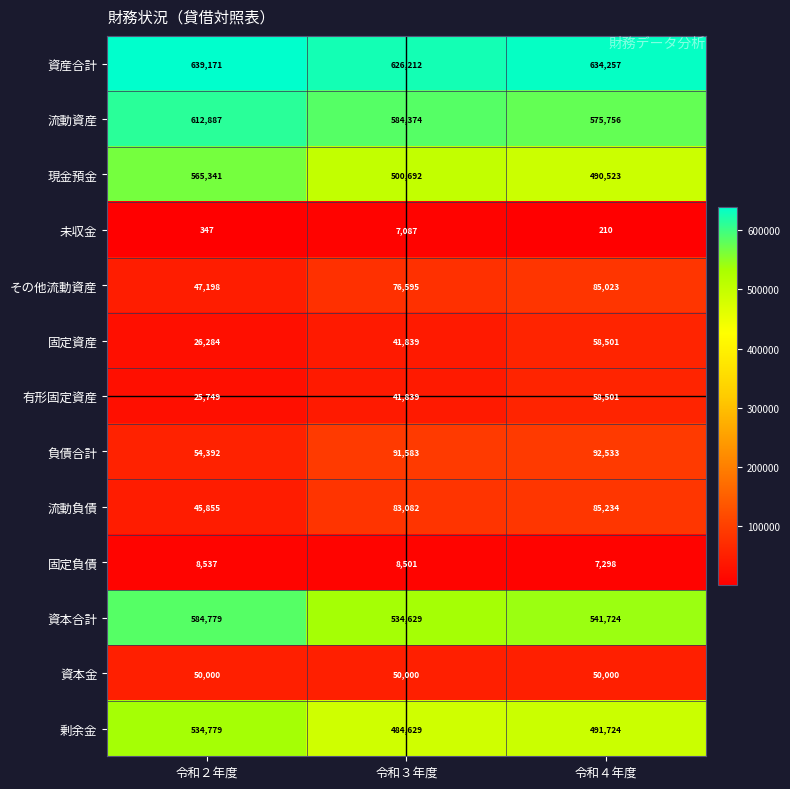

What is the difference between the highest and lowest values at 令和２年度?

638824